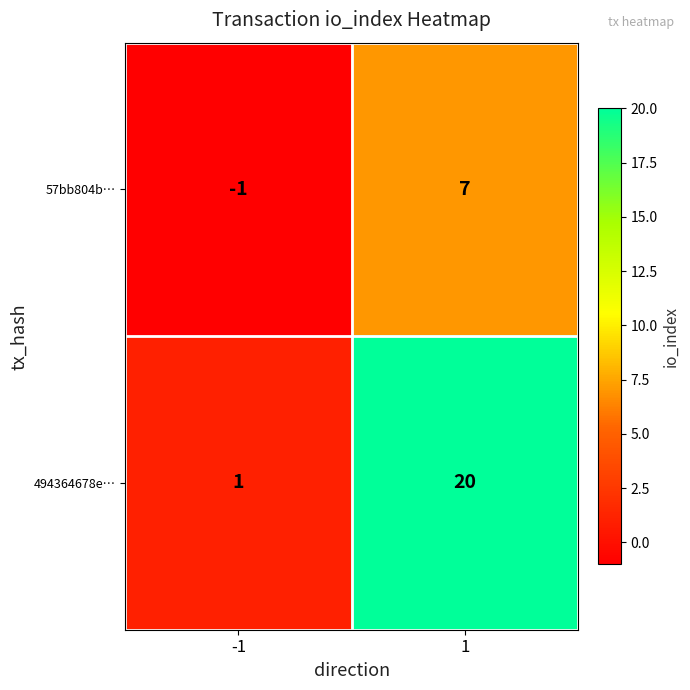

Which series has the largest range (max minus min)?

494364678e…